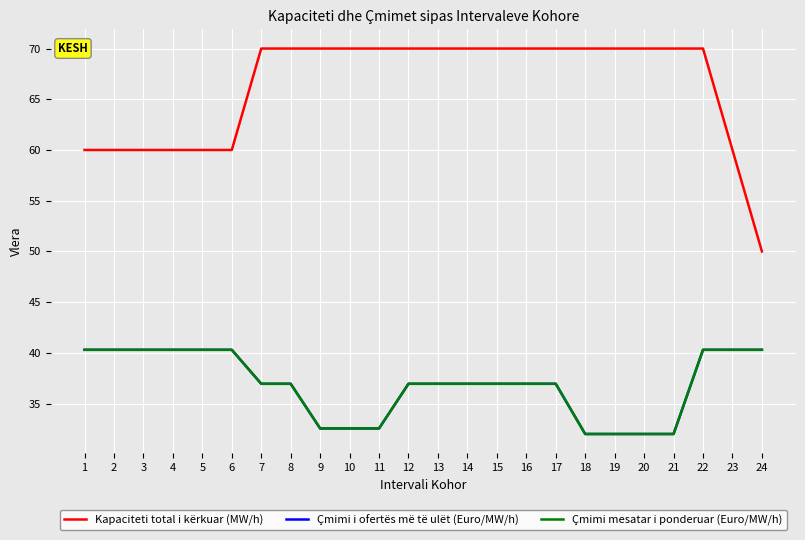

Is this an area chart (filled region under the line)?

No